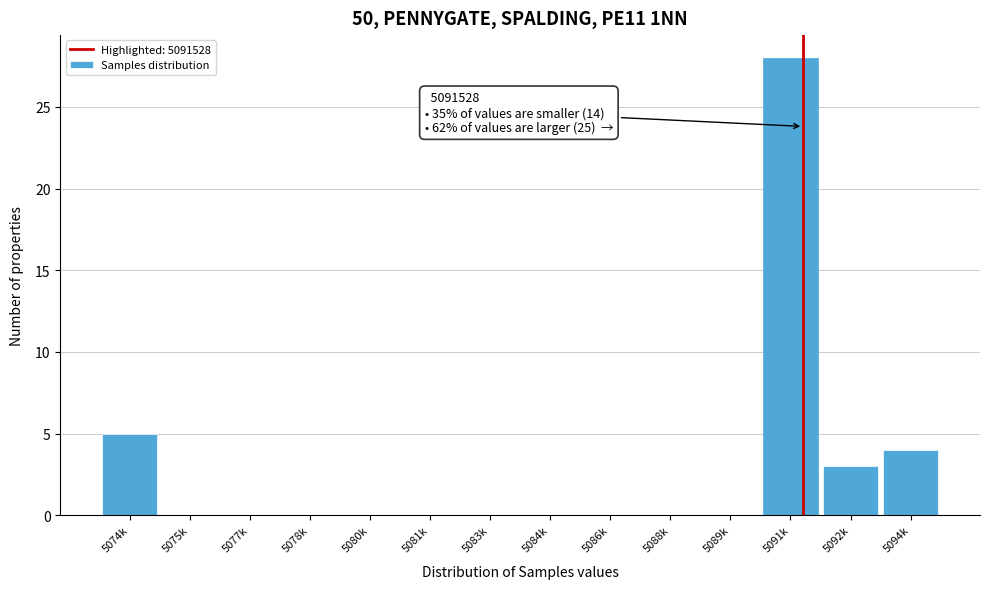

Reading left to right, extract all data points from this chart.

5074k=5	5075k=0	5077k=0	5078k=0	5080k=0	5081k=0	5083k=0	5084k=0	5086k=0	5088k=0	5089k=0	5091k=28	5092k=3	5094k=4